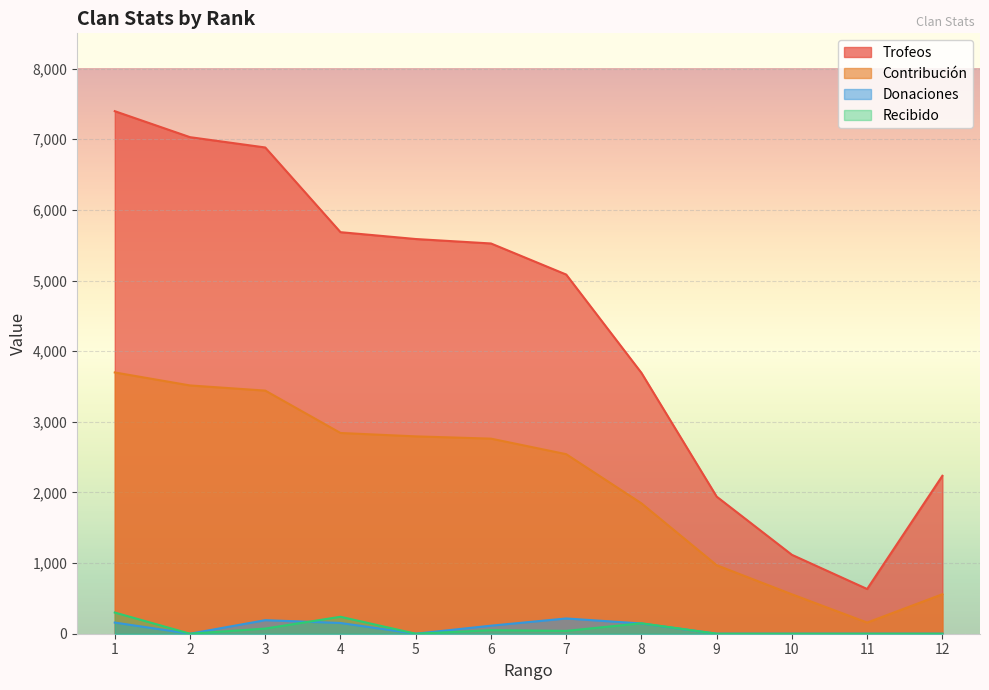

List the series in order of their peak value, lowest first.

Donaciones, Recibido, Contribución, Trofeos